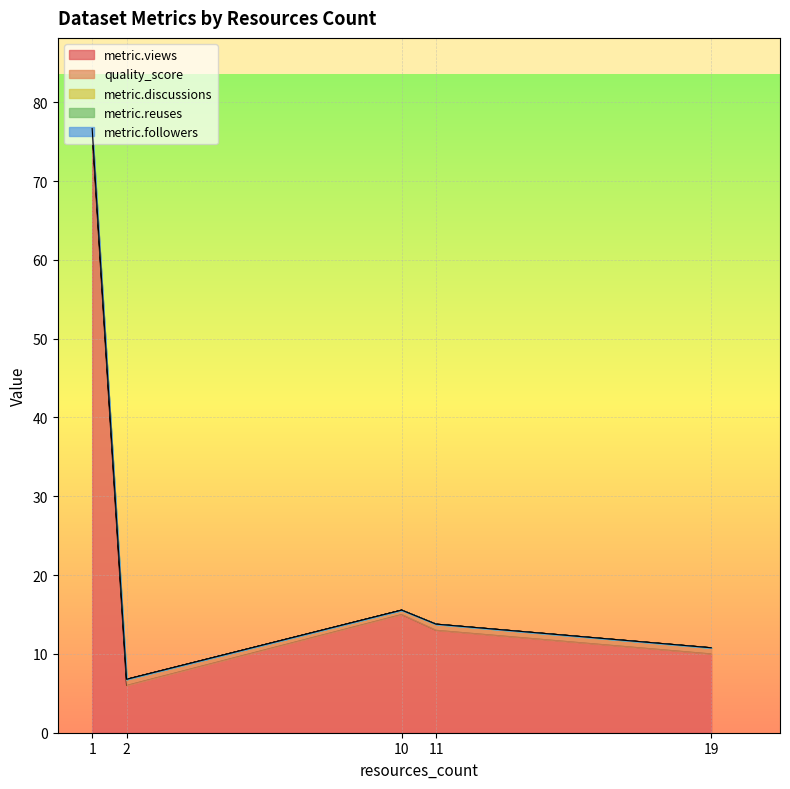

Is the value of quality_score at 11 greater than the value of metric.followers at 19?

Yes